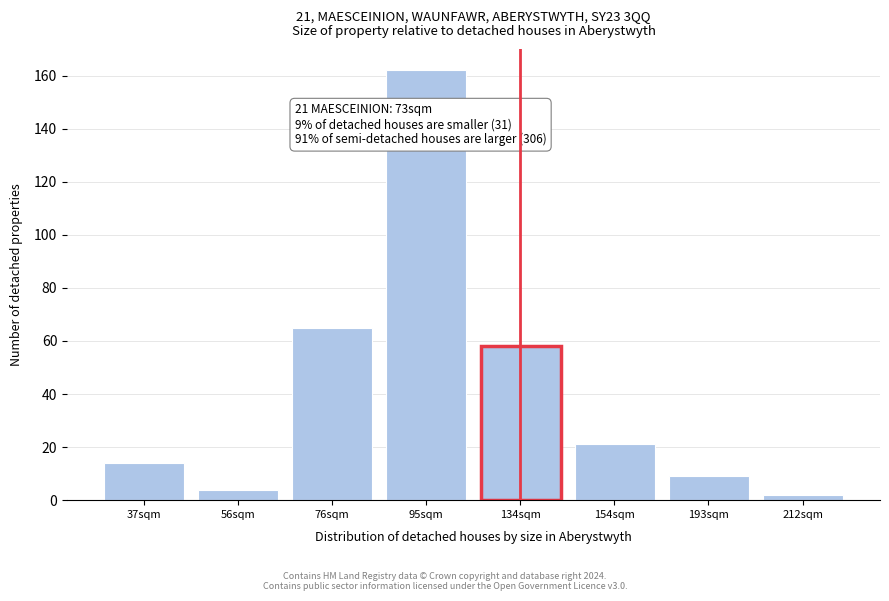

Reading left to right, extract all data points from this chart.

14	4	65	162	58	21	9	2